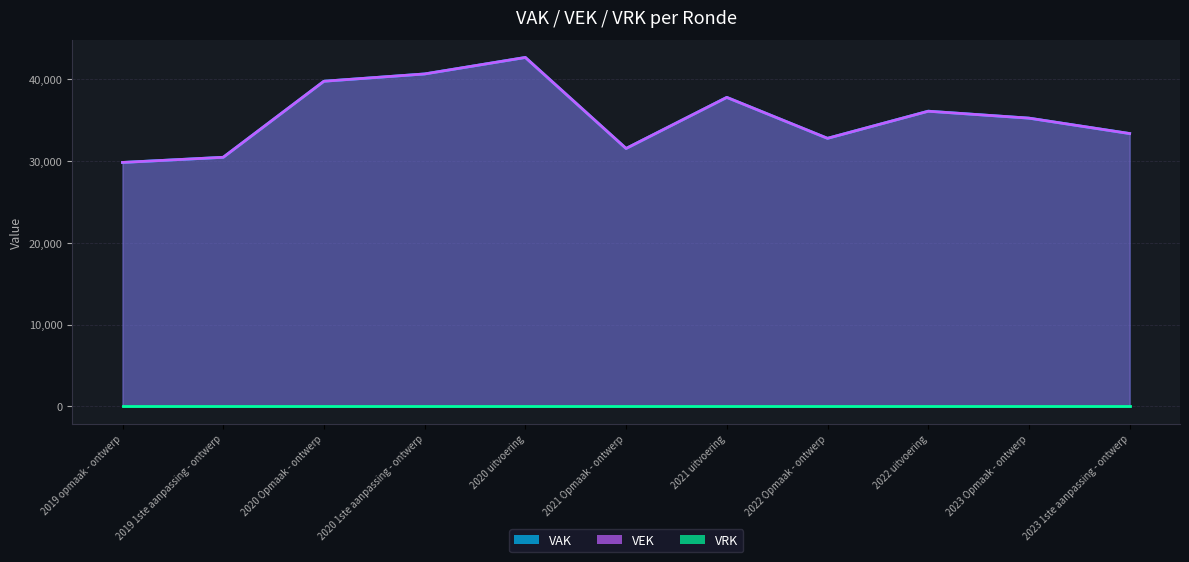

What is the label of the 2nd point from the left?

2019 1ste aanpassing - ontwerp